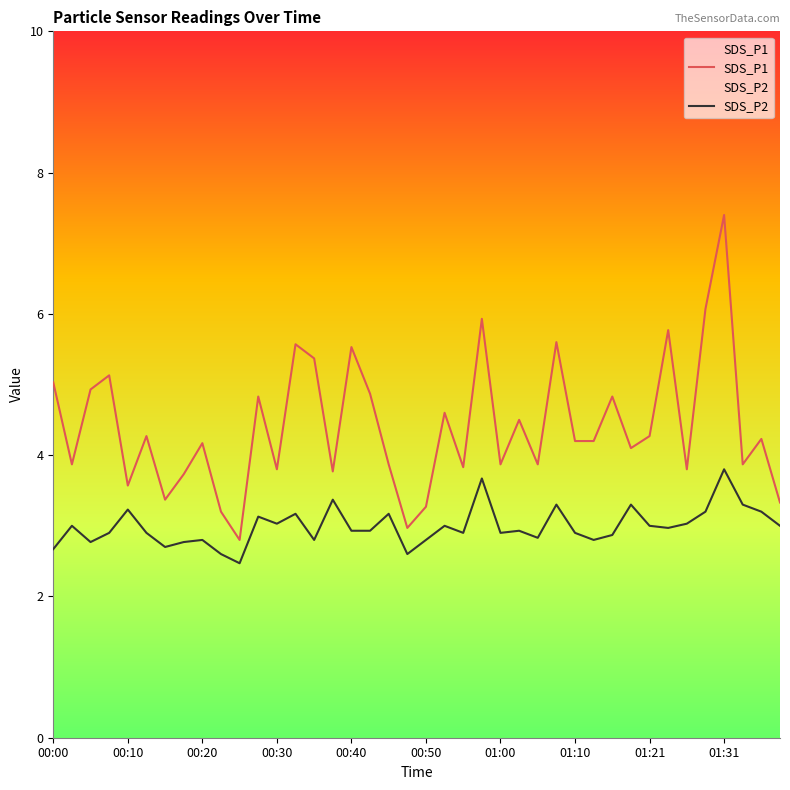

How many categories are shown in the chart?

40